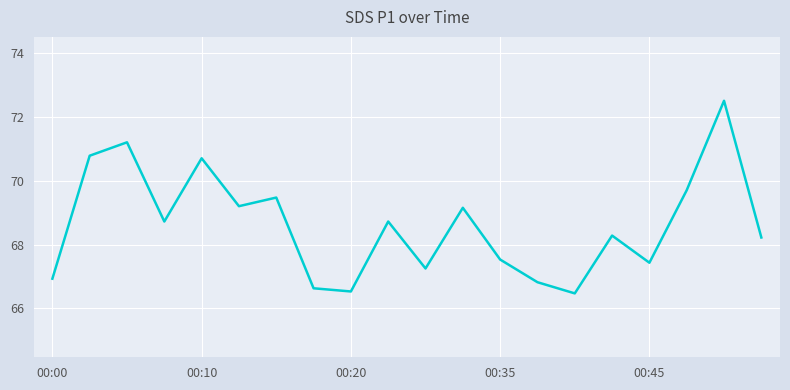

What is the difference between the maximum and minimum values?

6.0